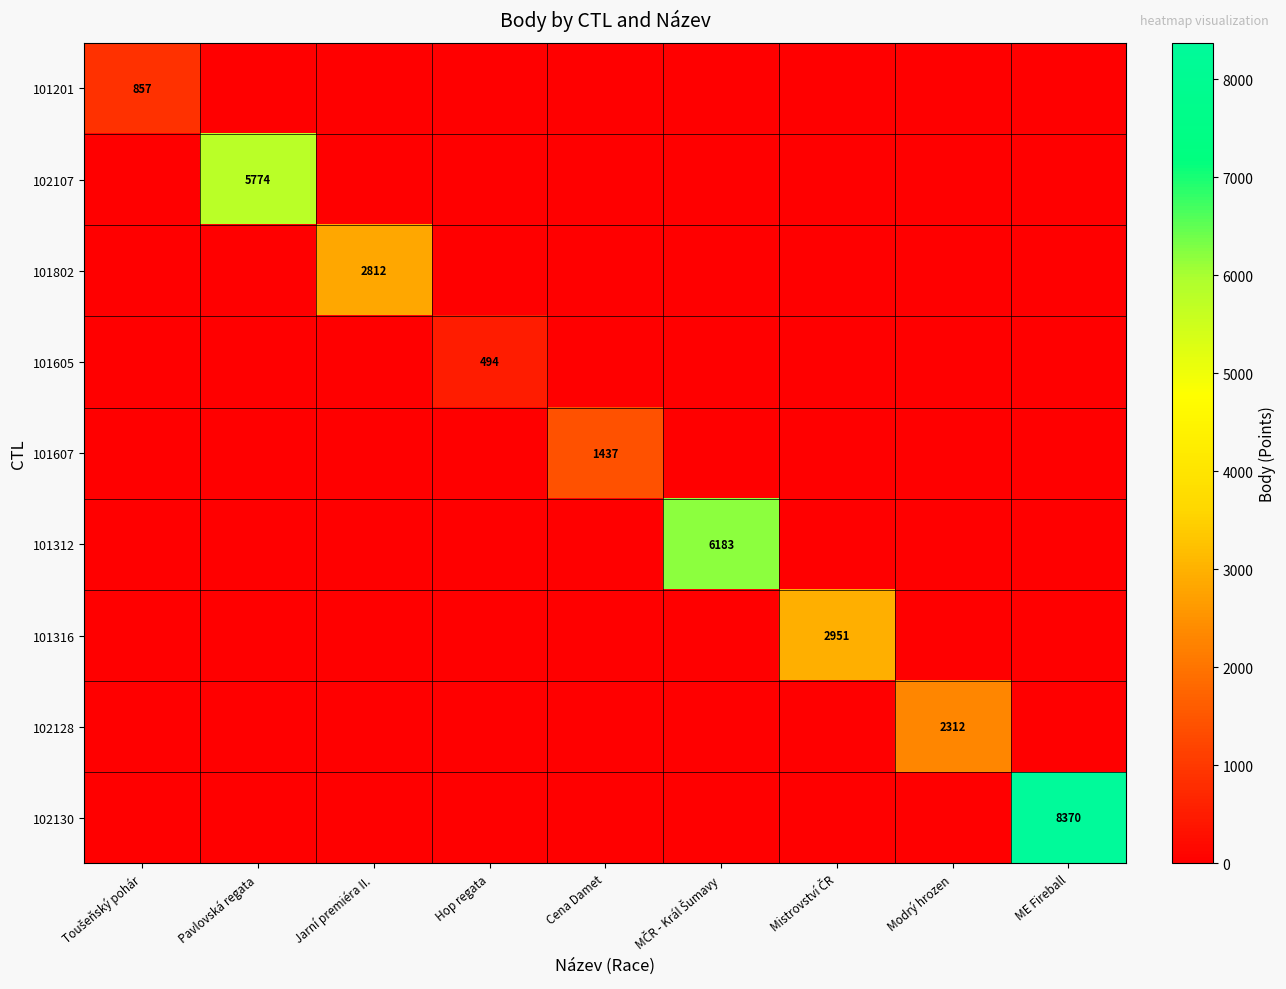

At which label does 101607 reach its peak?

Cena Damet